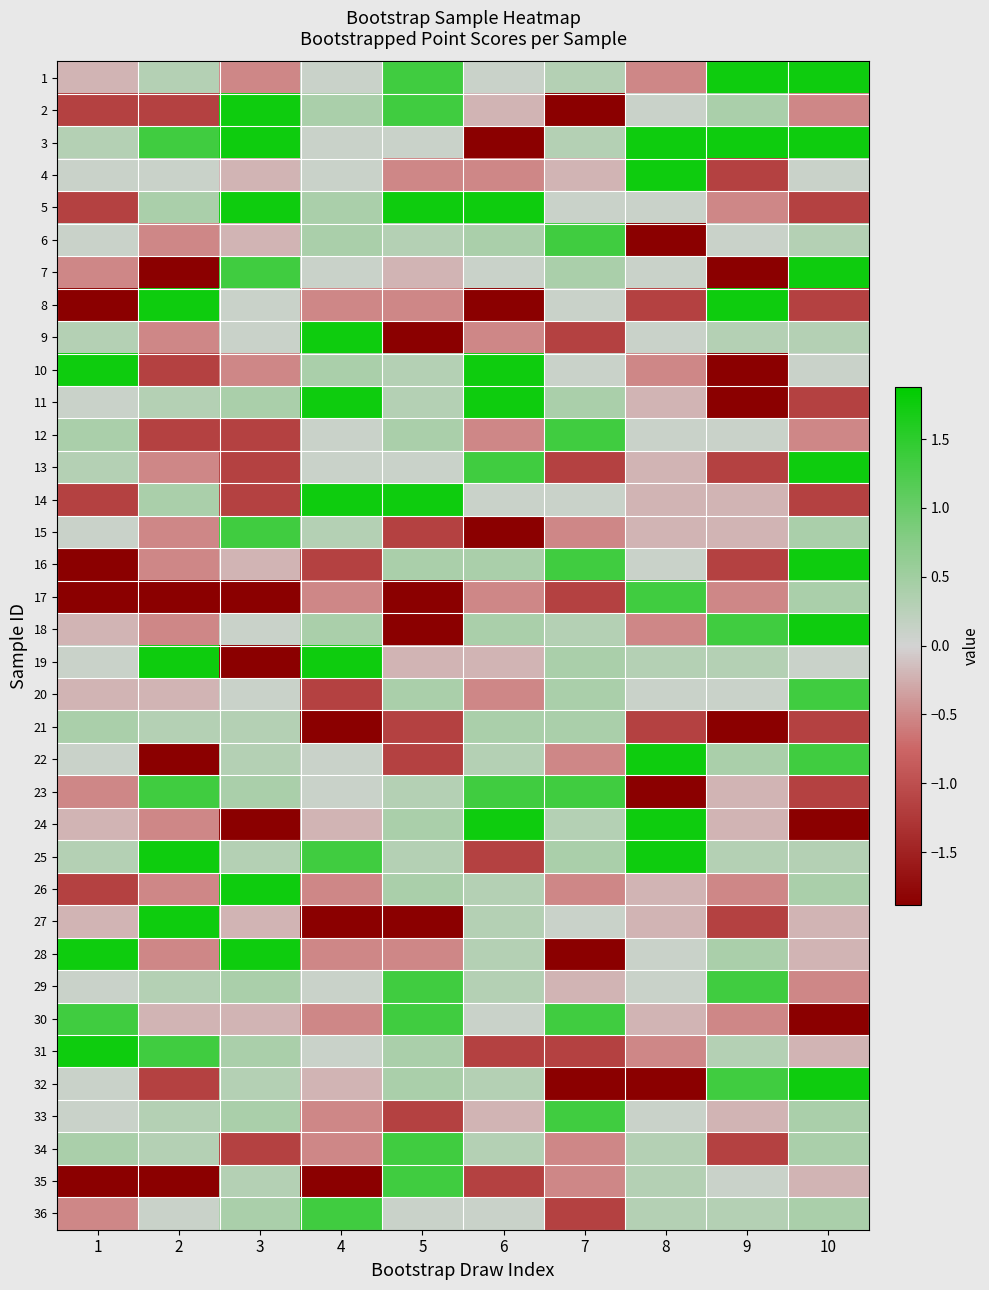

At which category is the sum across all series the highest?

10